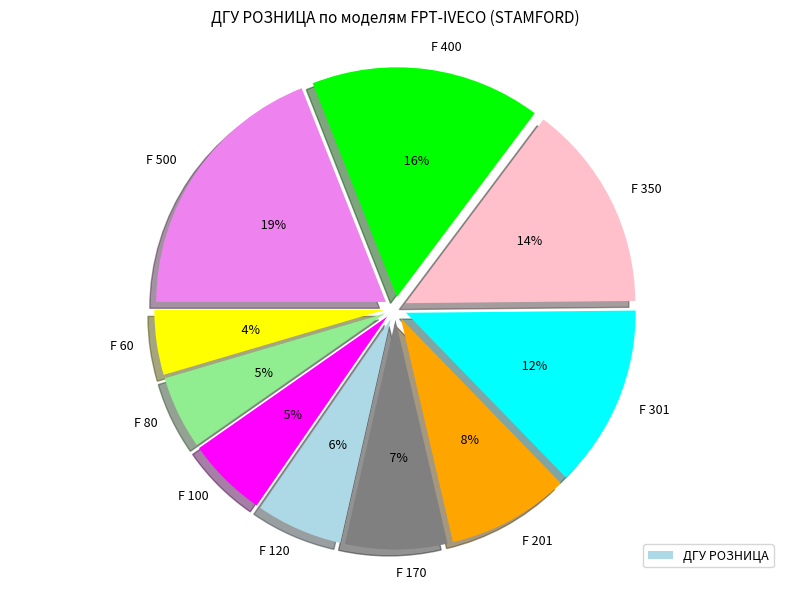

Approximately how many times larger is the value at F 60 compared to F 301?

0.4